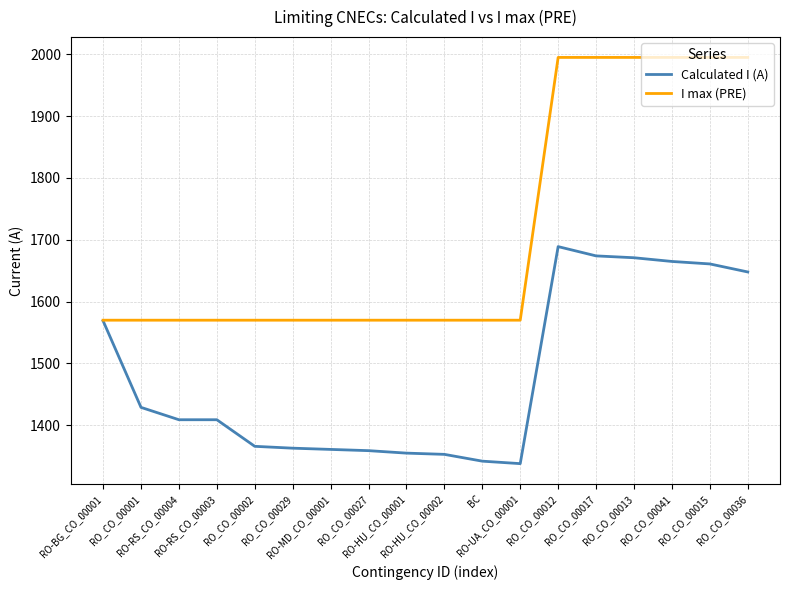

Is the value of Calculated I (A) at RO_CO_00027 greater than the value of I max (PRE) at RO-RS_CO_00004?

No